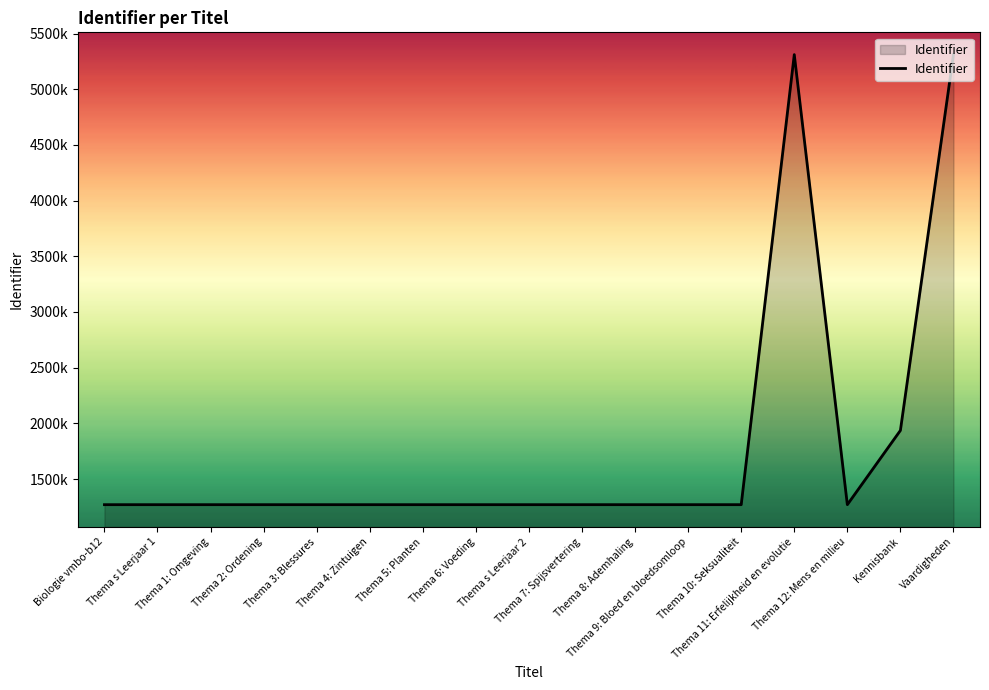

Does the chart display data point markers on the line(s)?

No